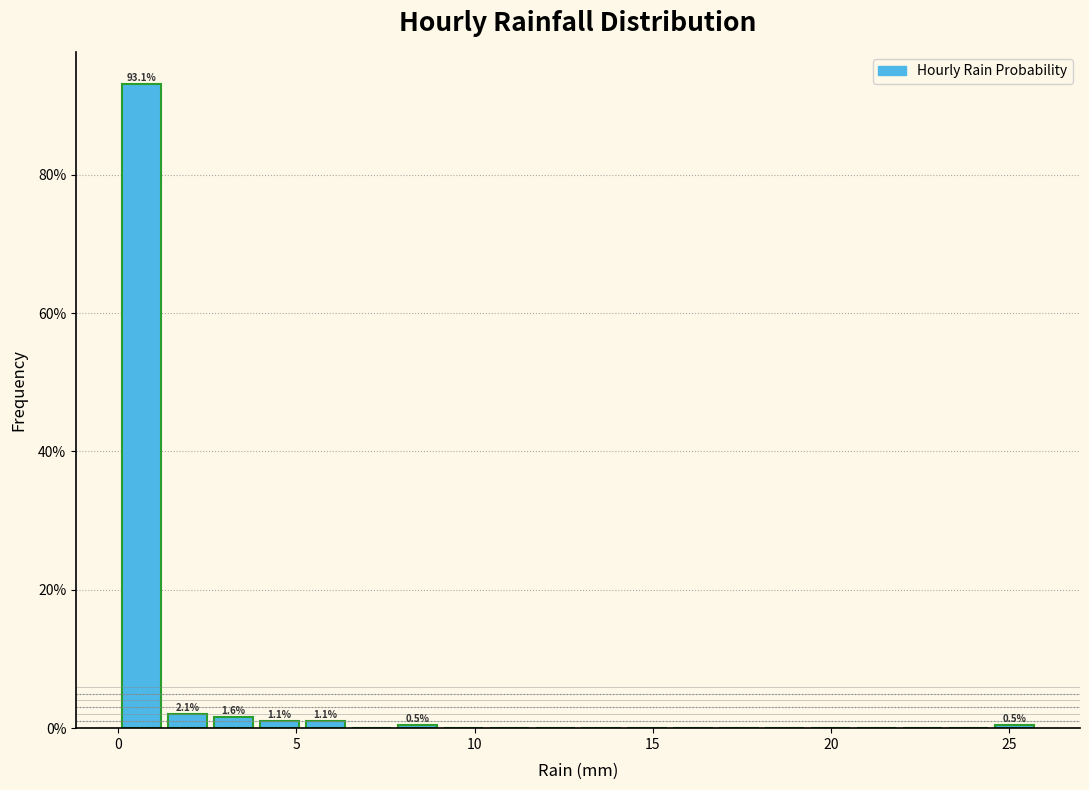

Read against the x-axis, roughly where is the centre of the tallest bar?

0.5